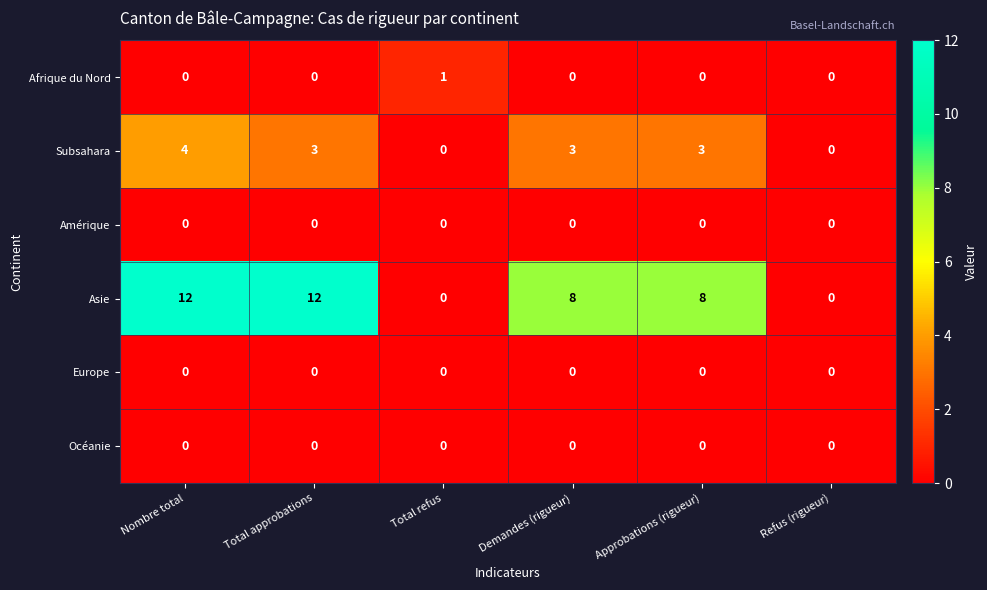

At which label does Afrique du Nord reach its peak?

Total refus